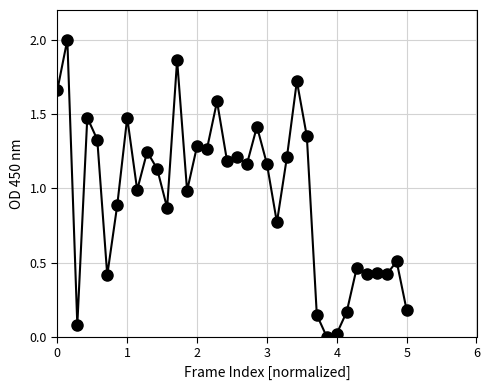

What is the value of the 21st point from the left?

1.4